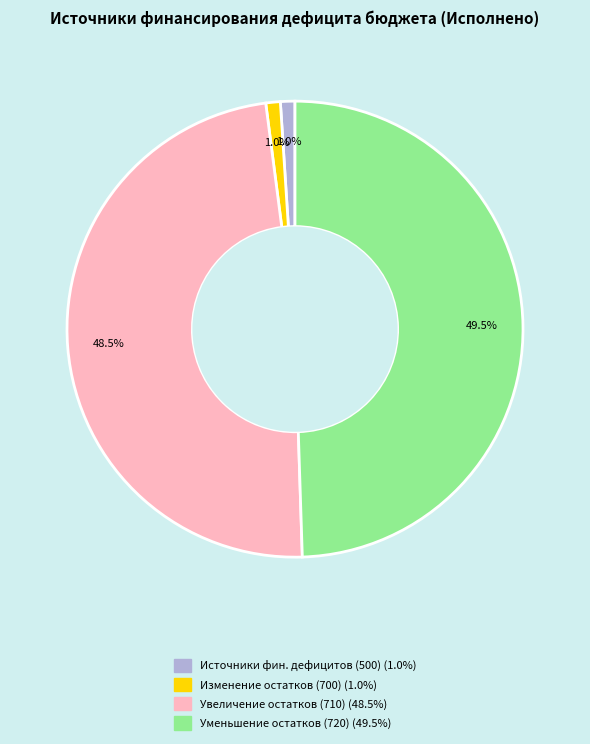

Is there any slice that represents more than half of the pie?

No